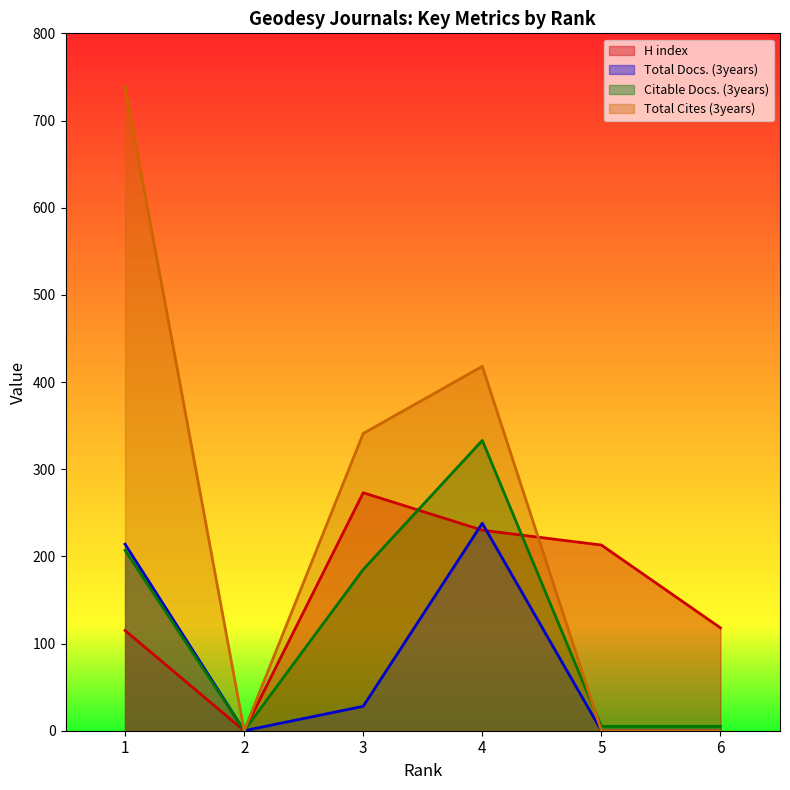

What is the difference between the second highest and minimum values in the Total Docs. (3years) series?

214